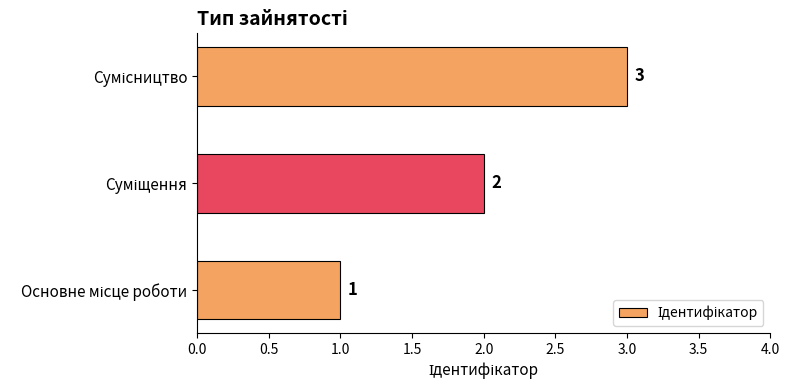

What is the sum of all values?

6